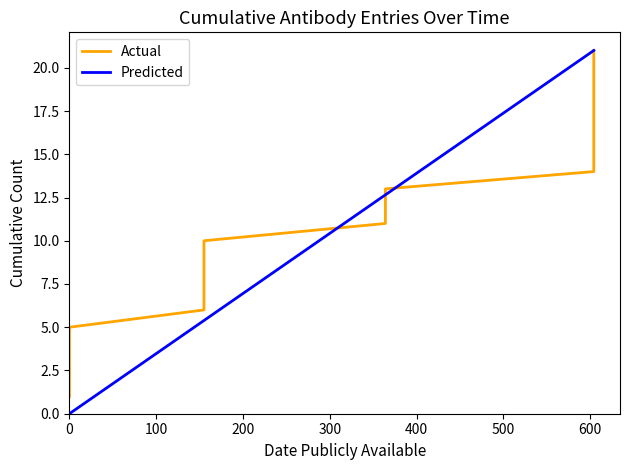

What is the maximum value for Predicted?

21.0